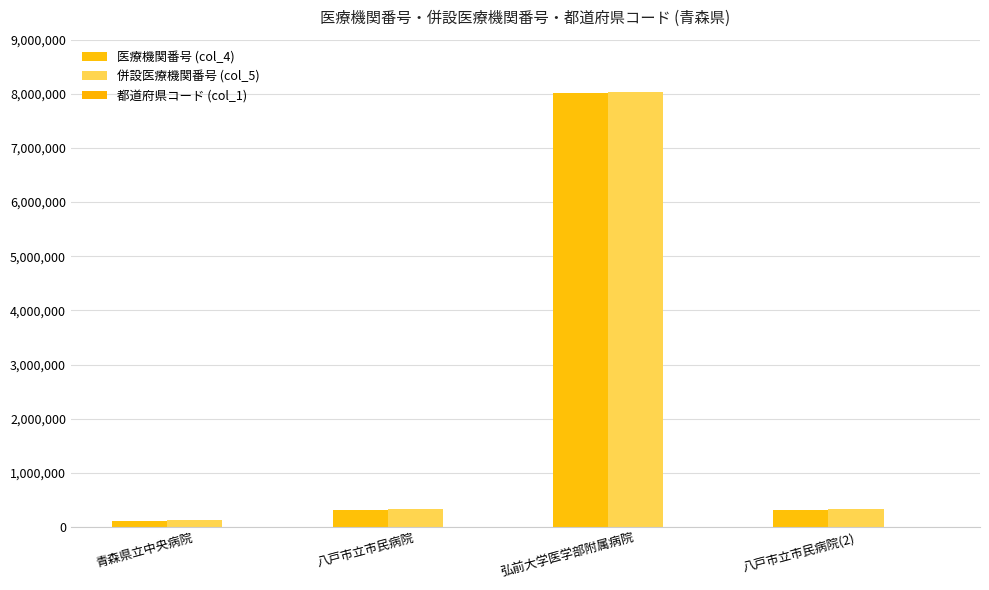

What is the value of the 医療機関番号 (col_4) bar at the 1st from the left?

114765